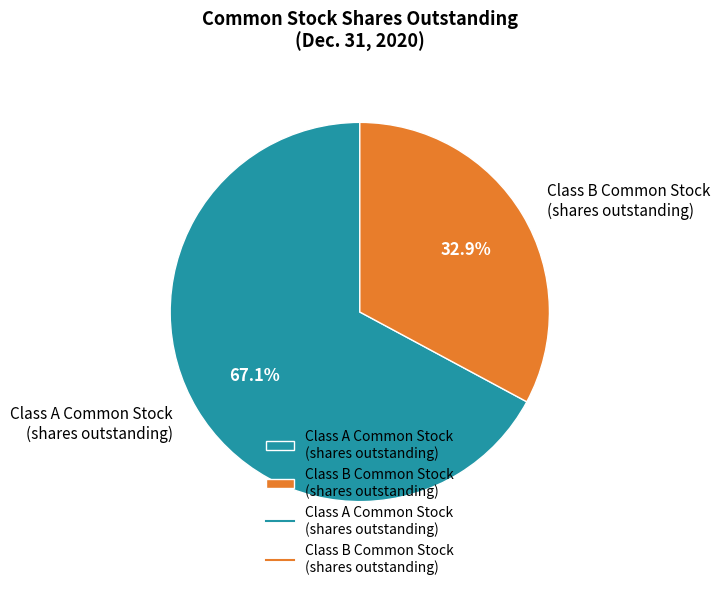

Rank the categories by value from highest to lowest.

Class A Common Stock (shares outstanding), Class B Common Stock (shares outstanding)